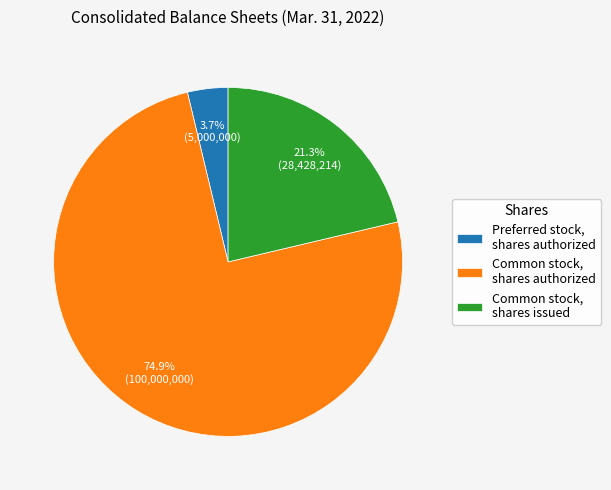

To the nearest percent, what is the average slice percentage?

33%